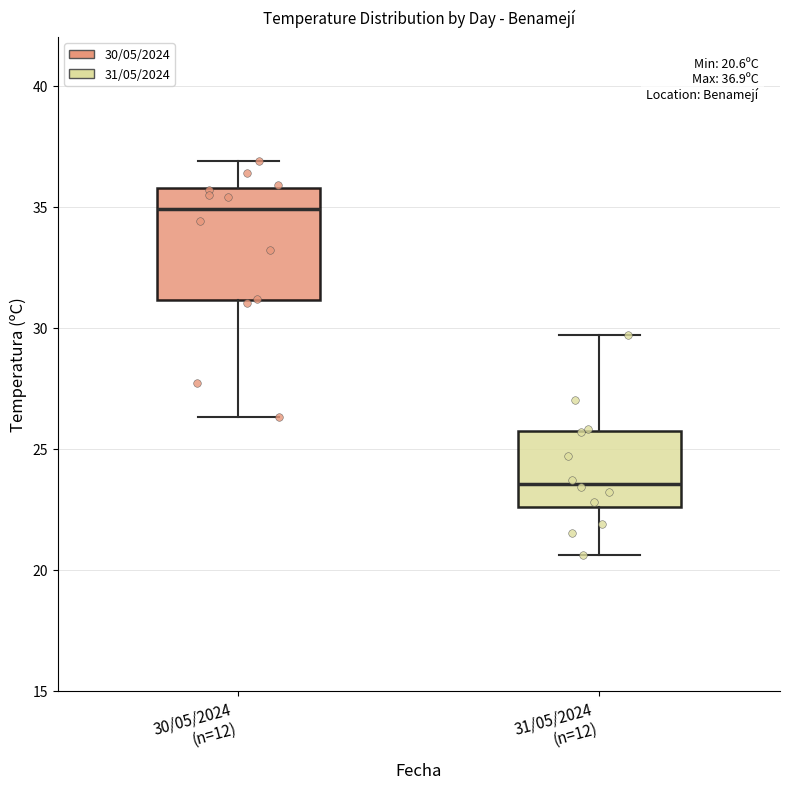

Comparing the boxes themselves (not the whiskers), which one is the tallest?

30/05/2024 (n=12)